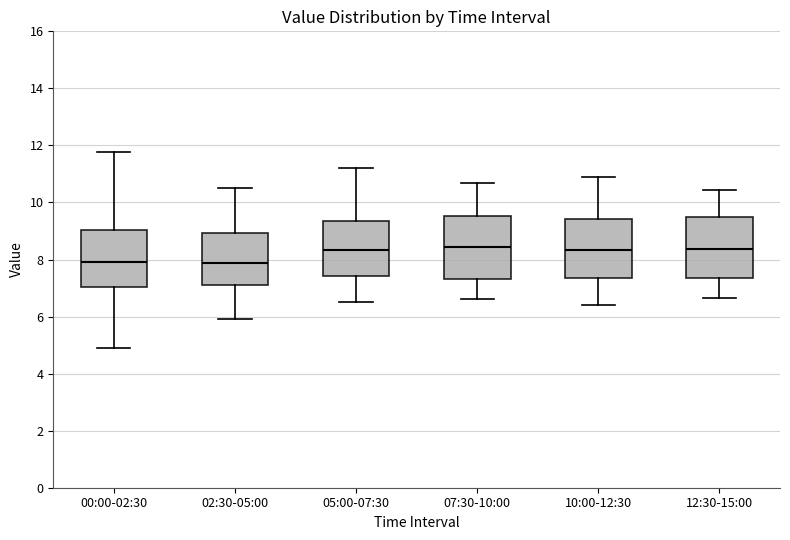

Reading left to right, transcribe this box plot: for each box, give where its median line is, the range the box spans, and where its two whiskers end, as read against the y-axis. The values are not printed on the chart, so give them approximately, as read against the axis.

00:00-02:30: median 8.0, box 7.0 to 9.0, whiskers 5.0 to 11.8
02:30-05:00: median 7.8, box 7.2 to 9.0, whiskers 6.0 to 10.6
05:00-07:30: median 8.4, box 7.4 to 9.4, whiskers 6.6 to 11.2
07:30-10:00: median 8.4, box 7.4 to 9.6, whiskers 6.6 to 10.8
10:00-12:30: median 8.4, box 7.4 to 9.4, whiskers 6.4 to 11.0
12:30-15:00: median 8.4, box 7.4 to 9.4, whiskers 6.6 to 10.4